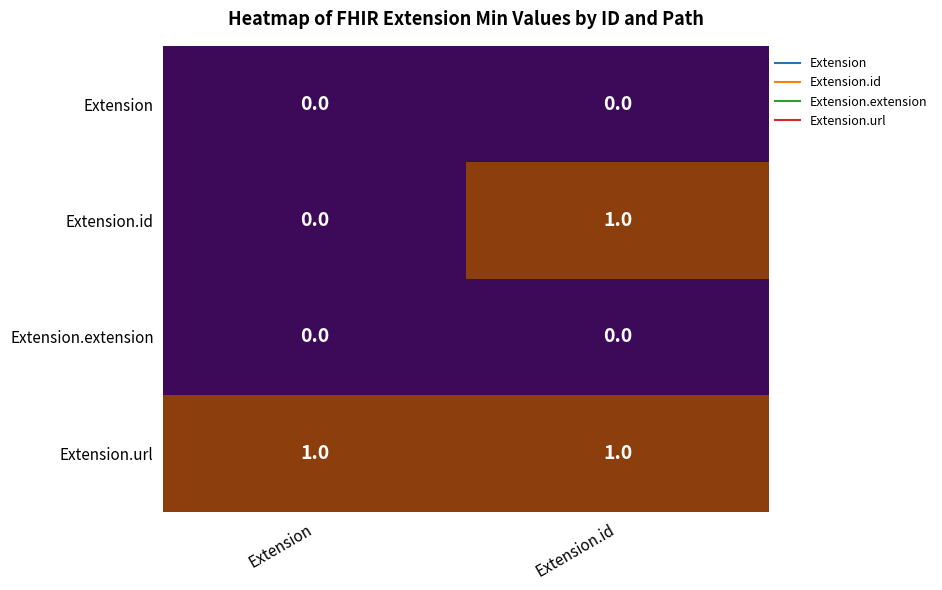

At which category is the sum across all series the highest?

Extension.id